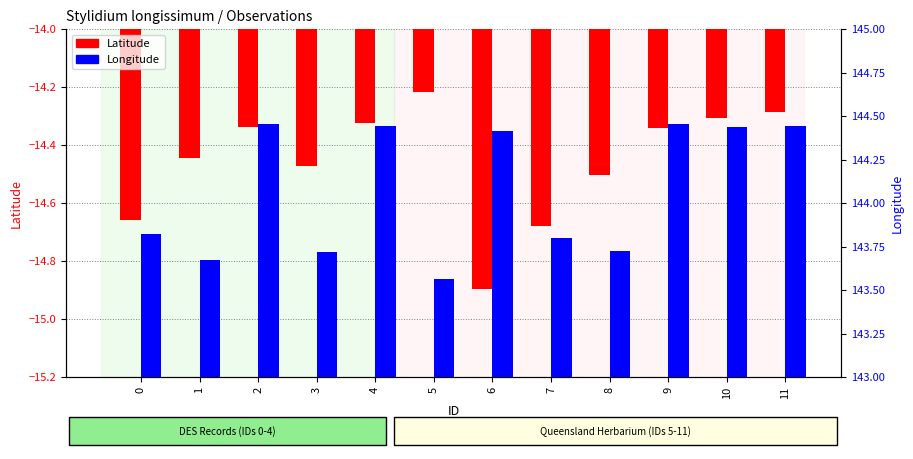

What is the value of the Latitude bar at the 11th from the left?

-14.3